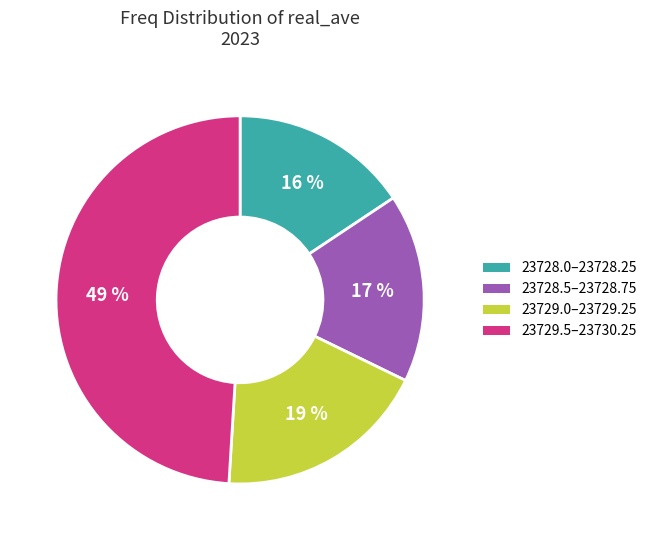

What percentage is the 23728.0–23728.25 slice, to the nearest percent?

16%